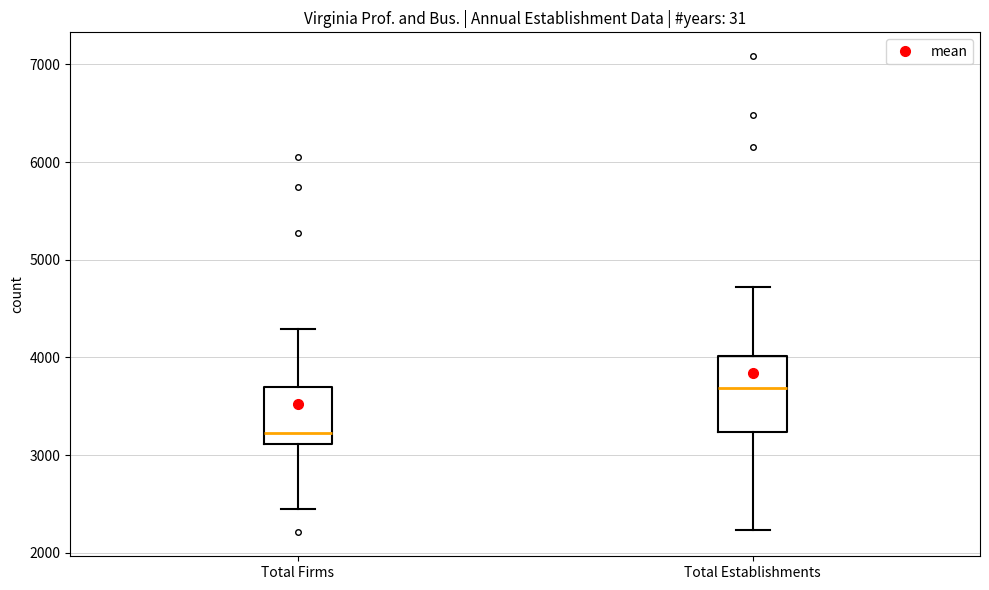

Reading left to right, read every box against the y-axis: the position of its median line, the range the box covers, and the ends of its whiskers. The values are not printed on the chart, so give them approximately, as read against the axis.

Total Firms: median 3200, box 3100 to 3700, whiskers 2500 to 4300
Total Establishments: median 3700, box 3200 to 4000, whiskers 2200 to 4700